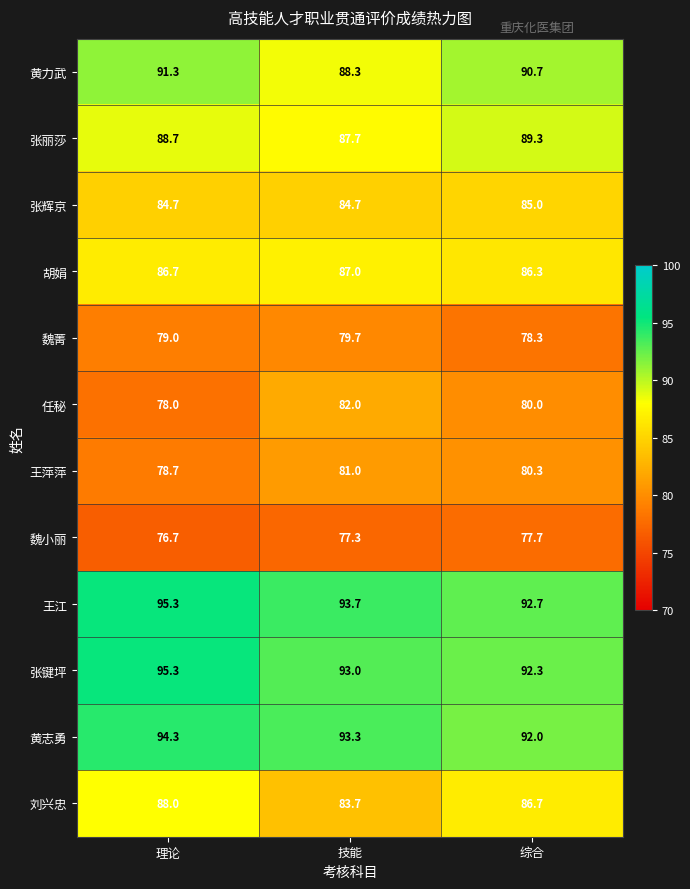

At which label is 刘兴忠 closest to 85?

技能